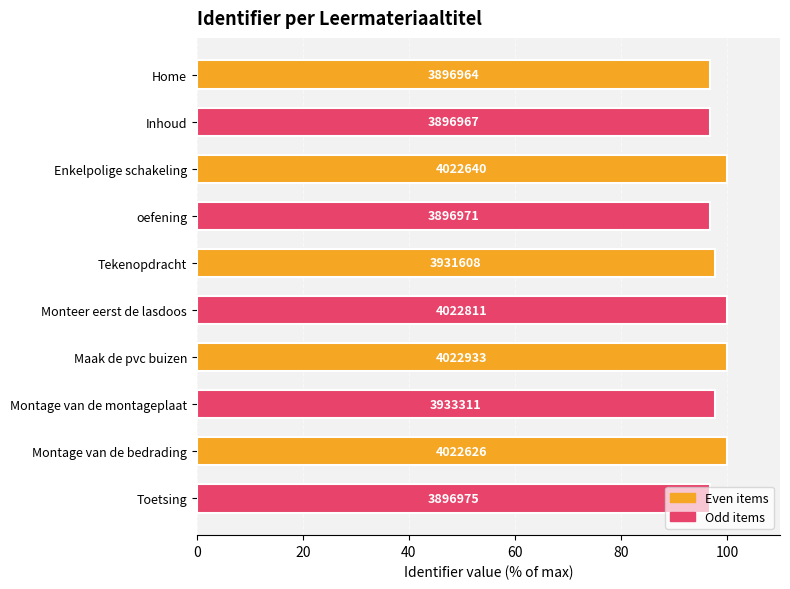

Are the bars horizontal?

Yes